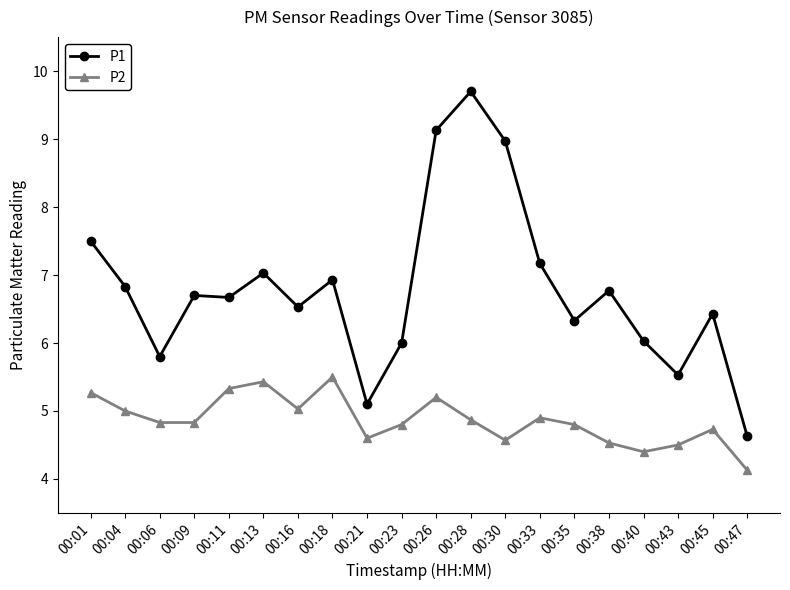

Between 00:06 and 00:38, which series saw the biggest shift?

P1